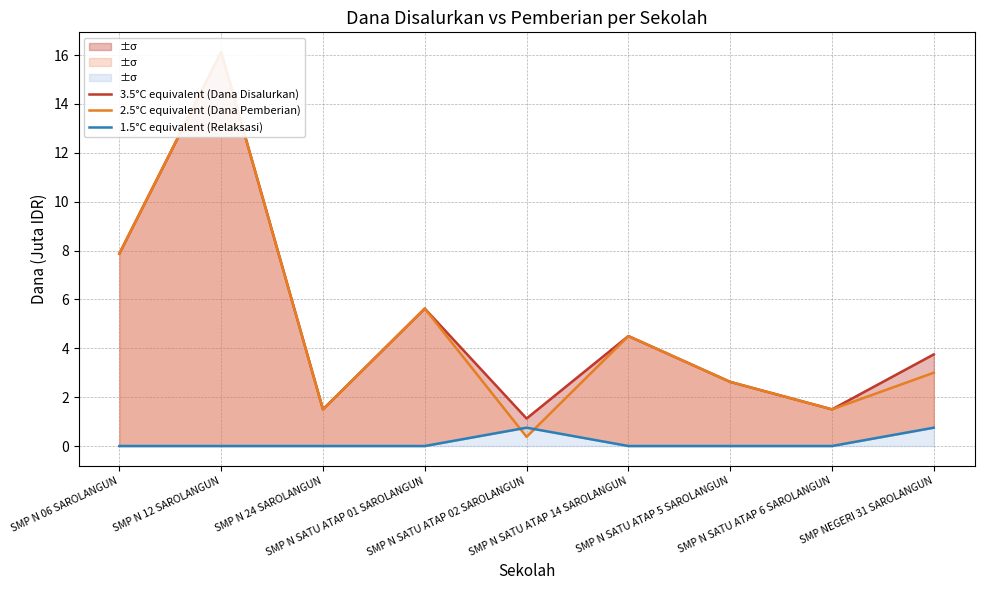

What is the average value of the 3.5°C equivalent (Dana Disalurkan) series?

5.0